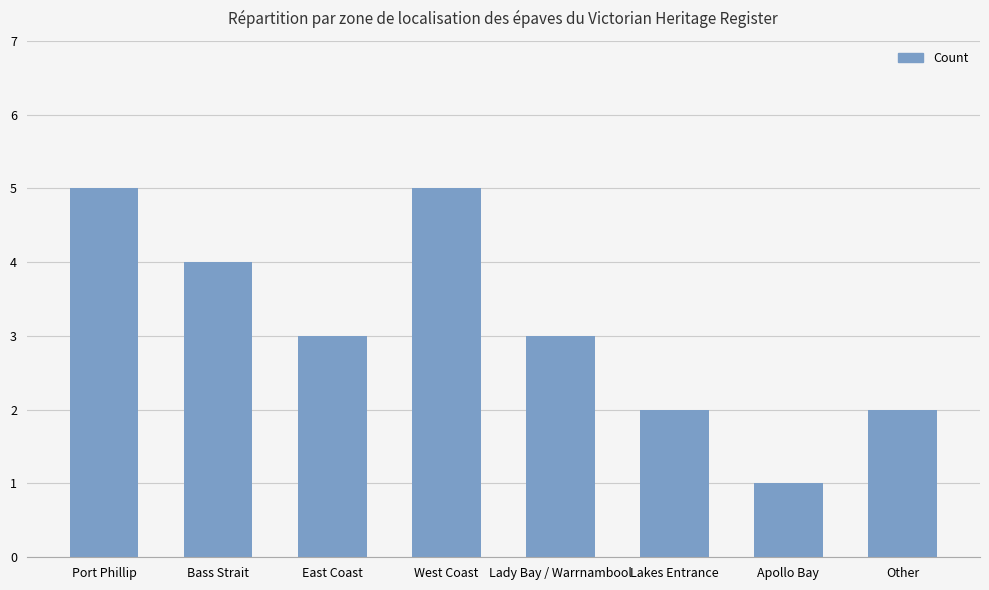

Read the value at Lady Bay / Warrnambool.

3